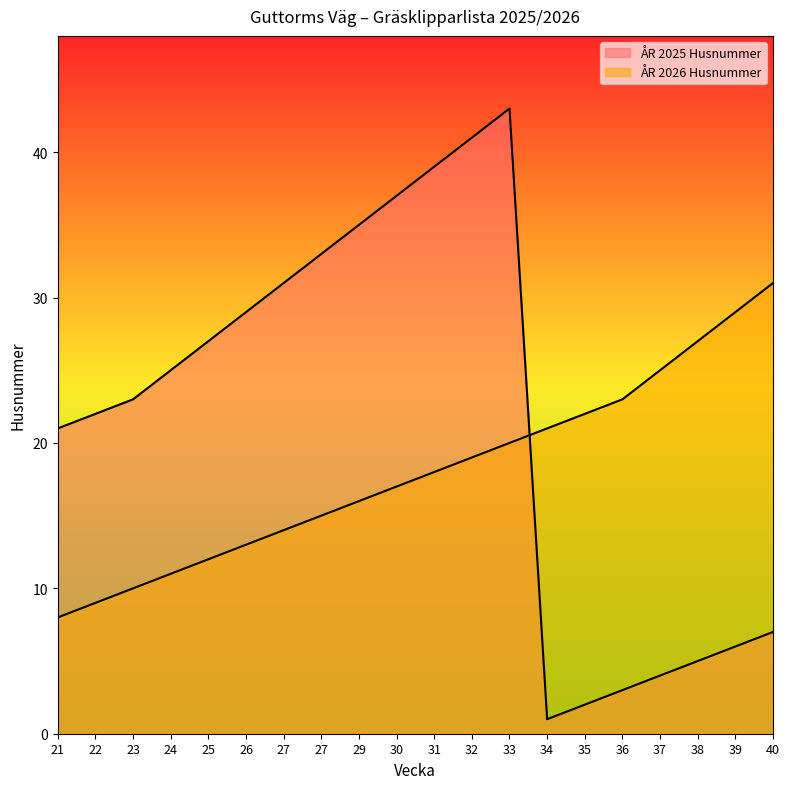

Where do ÅR 2025 Husnummer and ÅR 2026 Husnummer first cross each other?

33 and 34